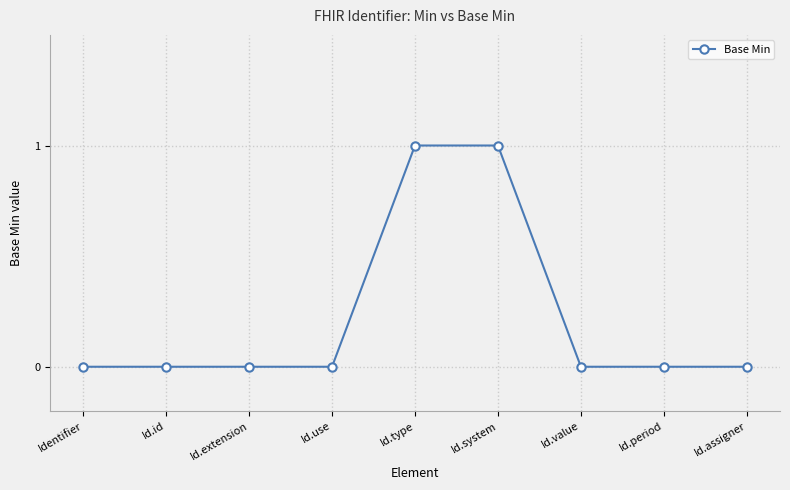

How many lines are shown in the chart?

1